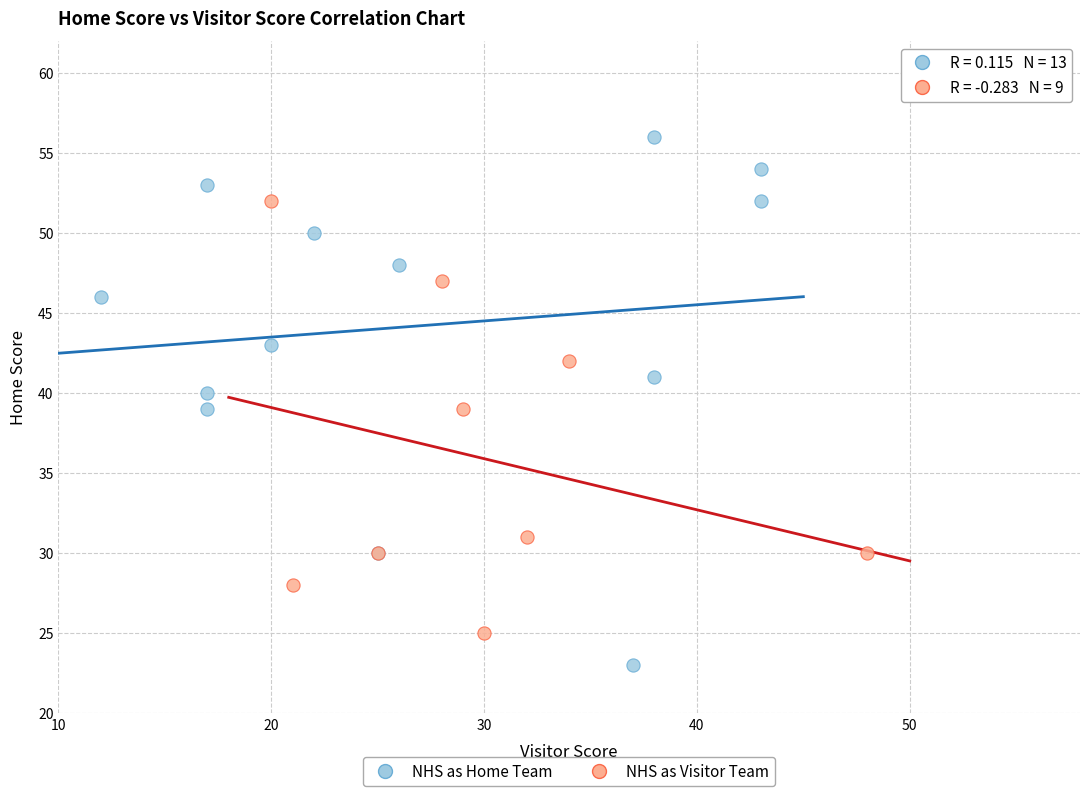

Which series reaches the maximum Y coordinate?

NHS as Home Team